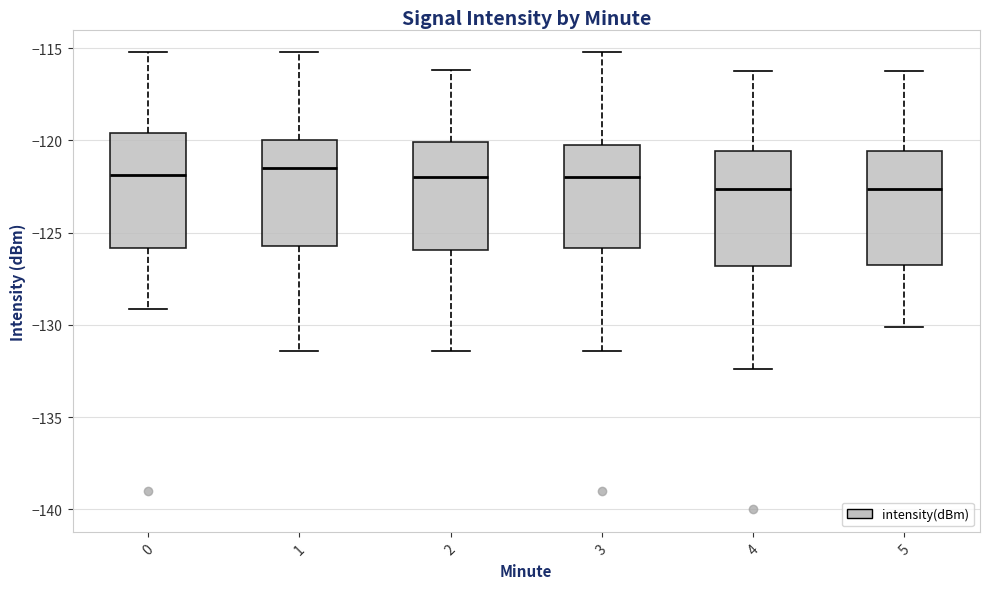

Reading left to right, transcribe this box plot: for each box, give where its median line is, the range the box spans, and where its two whiskers end, as read against the y-axis. The values are not printed on the chart, so give them approximately, as read against the axis.

0: median -122.0, box -126.0 to -119.5, whiskers -129.0 to -115.0
1: median -121.5, box -125.5 to -120.0, whiskers -131.5 to -115.0
2: median -122.0, box -126.0 to -120.0, whiskers -131.5 to -116.0
3: median -122.0, box -126.0 to -120.0, whiskers -131.5 to -115.0
4: median -122.5, box -127.0 to -120.5, whiskers -132.5 to -116.0
5: median -122.5, box -126.5 to -120.5, whiskers -130.0 to -116.0